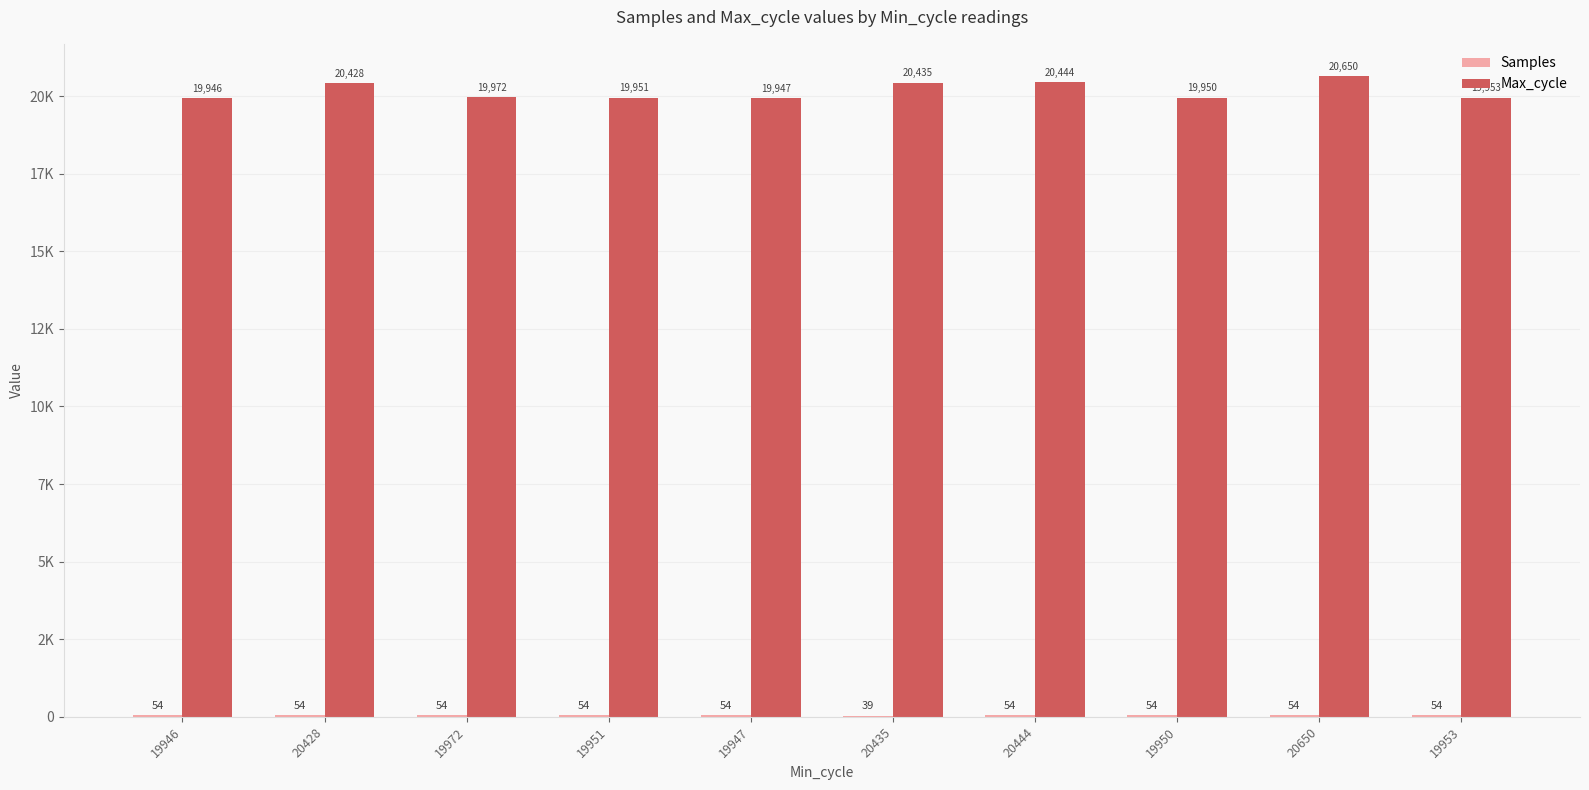

Reading right to left, transcribe all the data shown in this chart.

Samples: 54	54	54	54	39	54	54	54	54	54
Max_cycle: 19953	20650	19950	20444	20435	19947	19951	19972	20428	19946